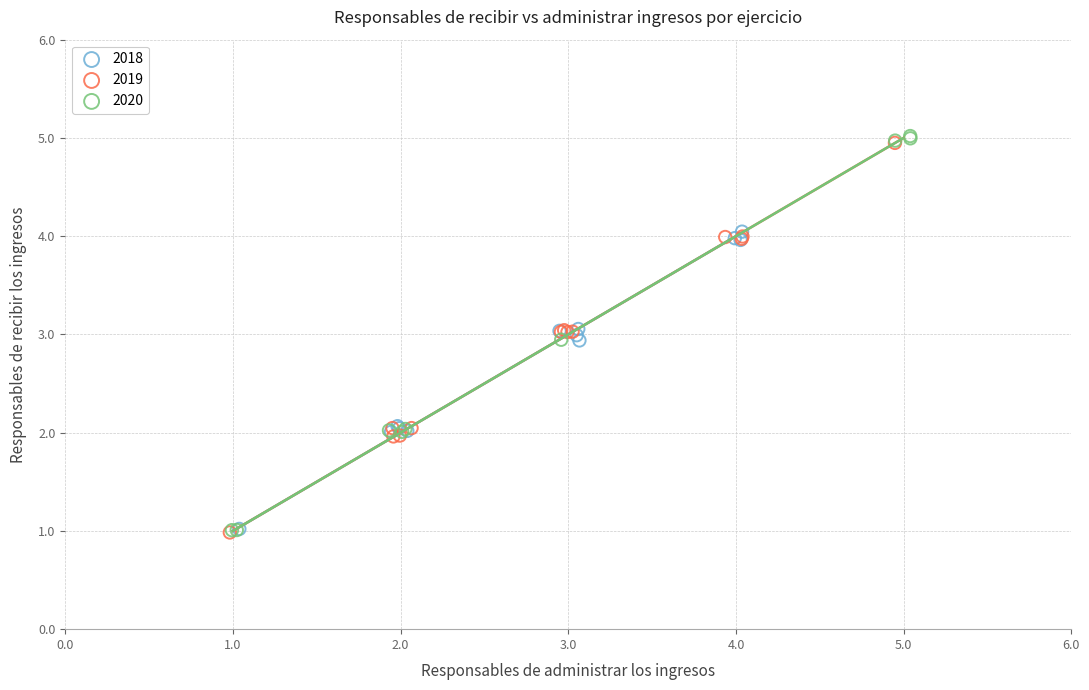

Which series has the widest spread of Y values?

2020